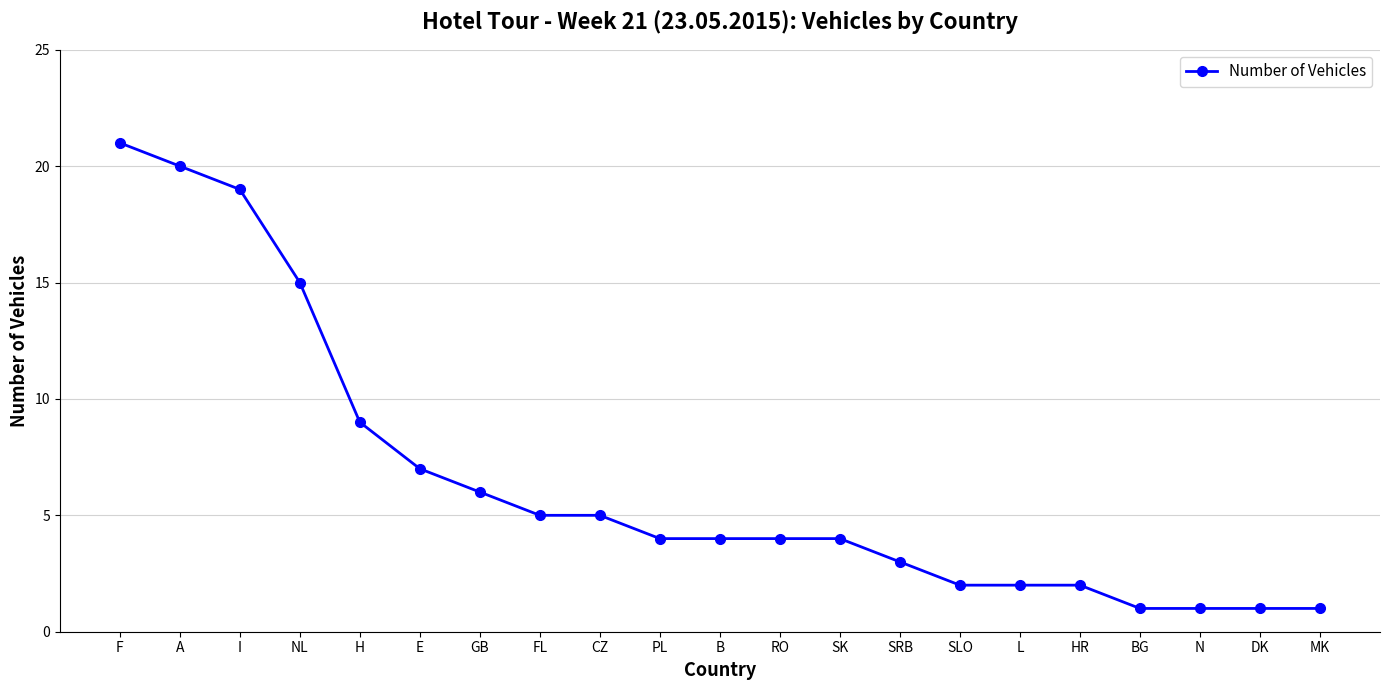

What is the value of the 10th point from the left?

4